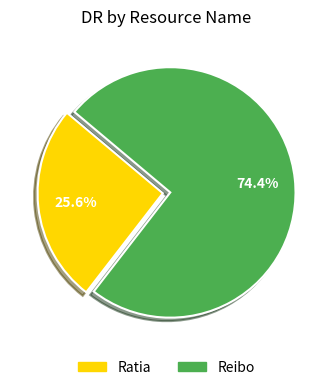

Rank the categories by value from lowest to highest.

Ratia, Reibo